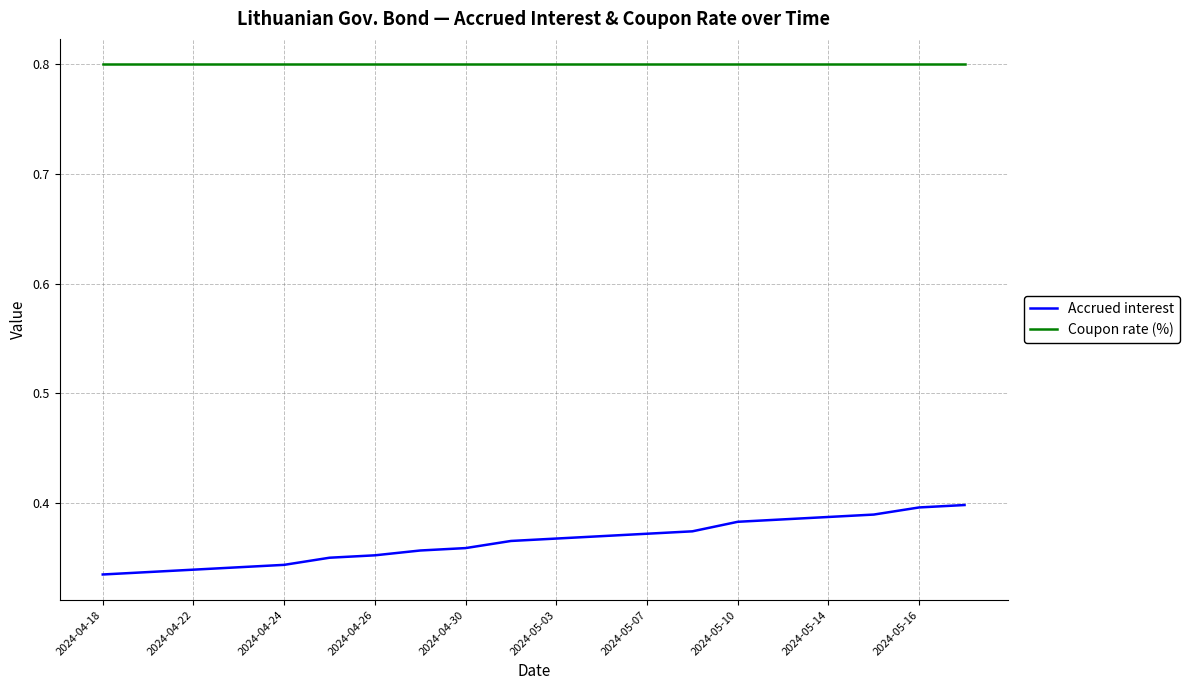

What is the maximum value shown in the chart?

0.8